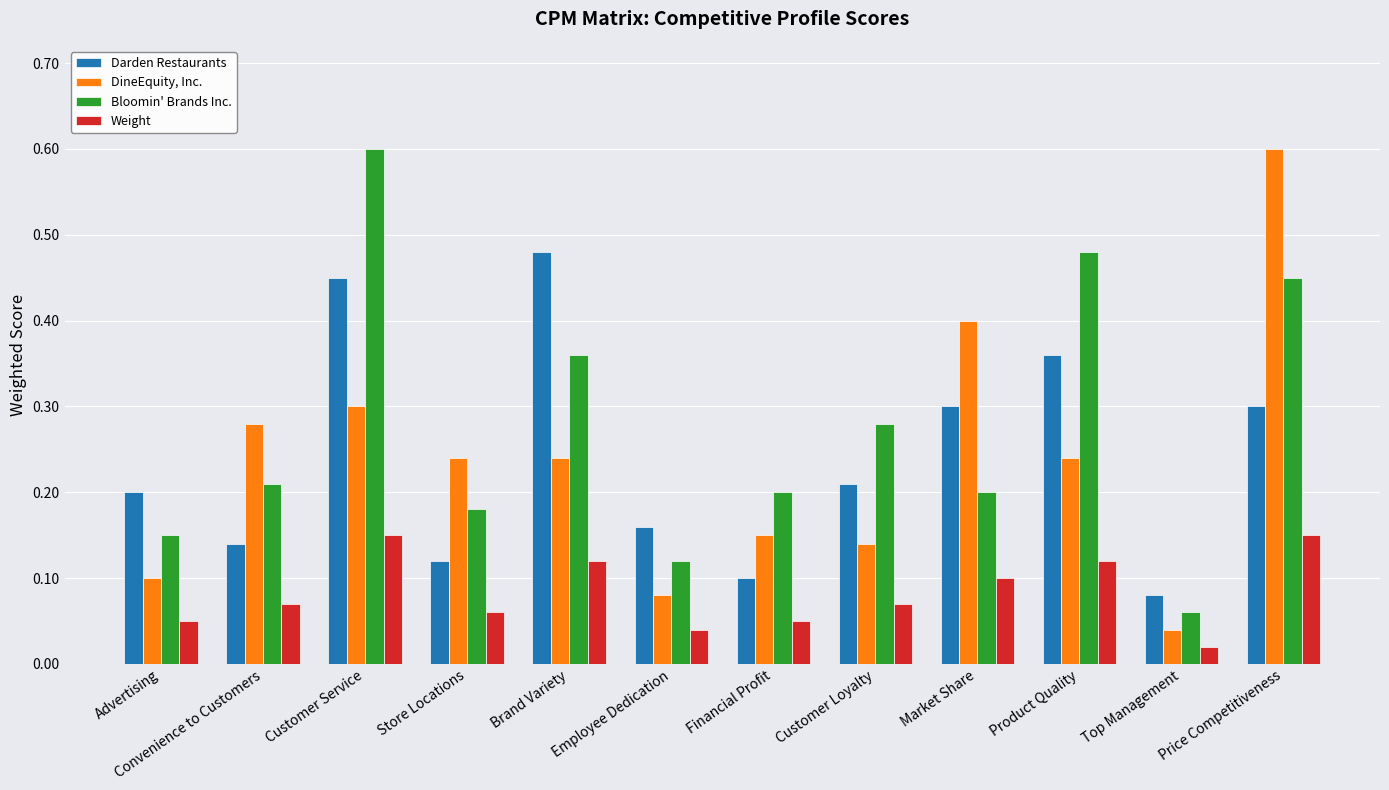

True or false: Bloomin' Brands Inc. has a value of 0.1 at Top Management.

True